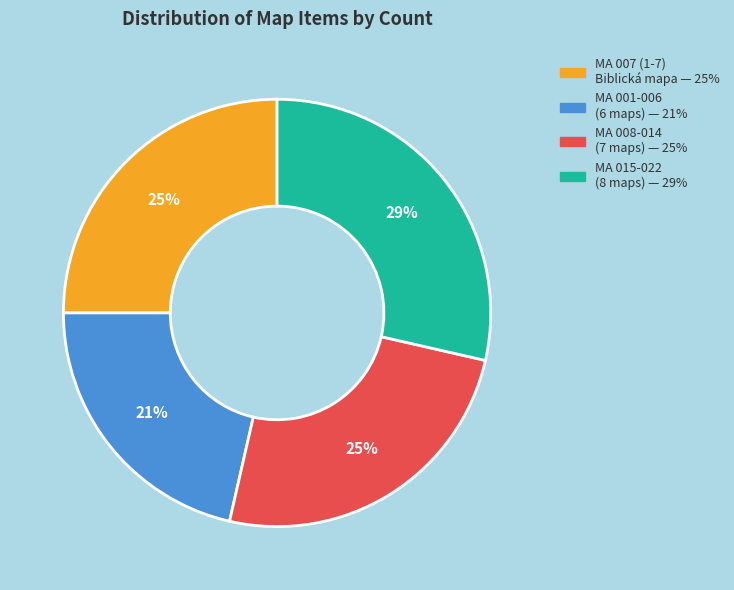

To the nearest percent, what is the average slice percentage?

25%